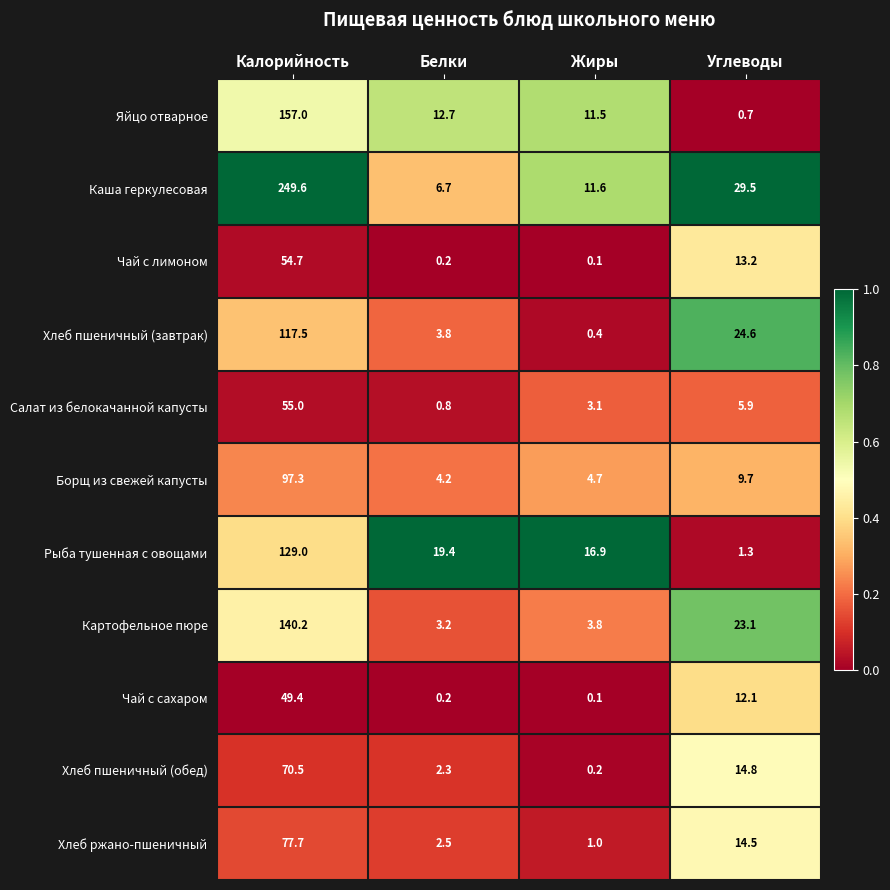

What is the difference between the maximum and minimum values in the Хлеб ржано-пшеничный series?

76.7